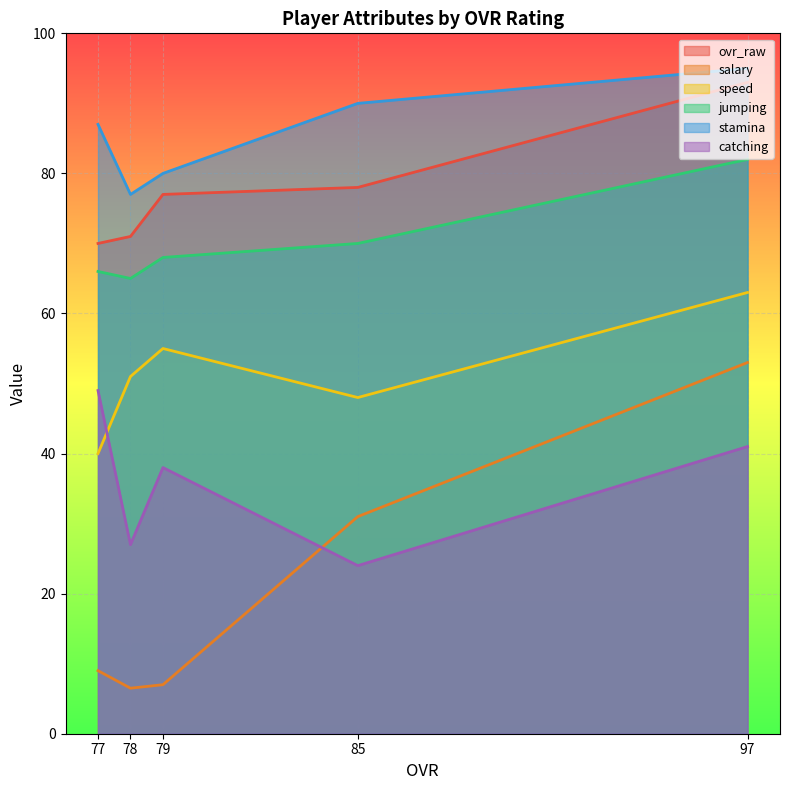

How many lines are shown in the chart?

6